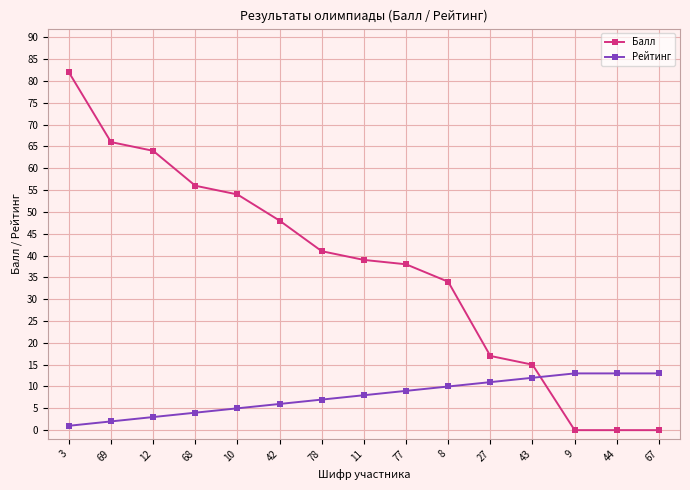

What is the label of the 10th point from the right?

42